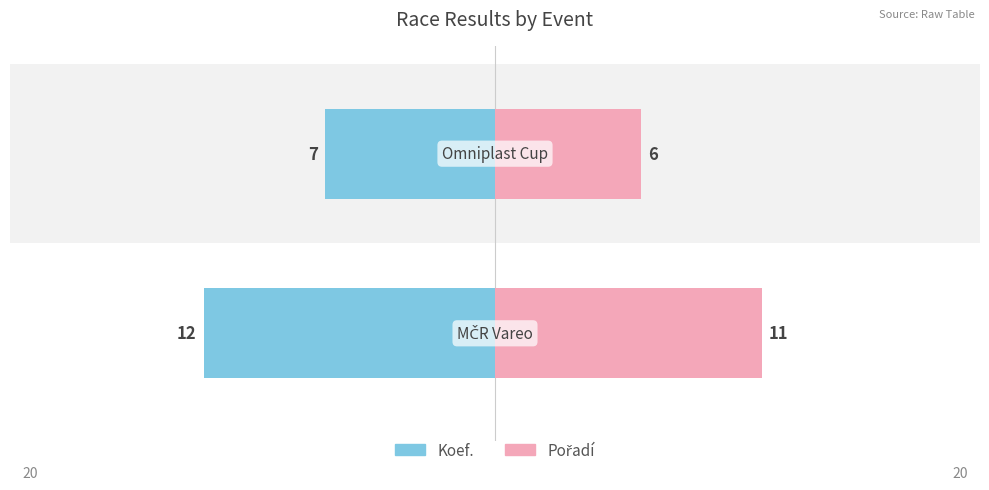

The Koef. series shows -3 at 0. True or false?

False